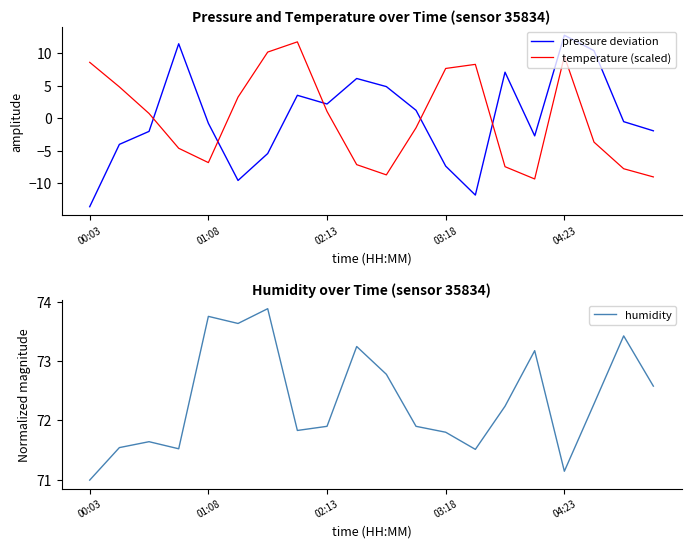

How many values in pressure deviation are below zero?

11